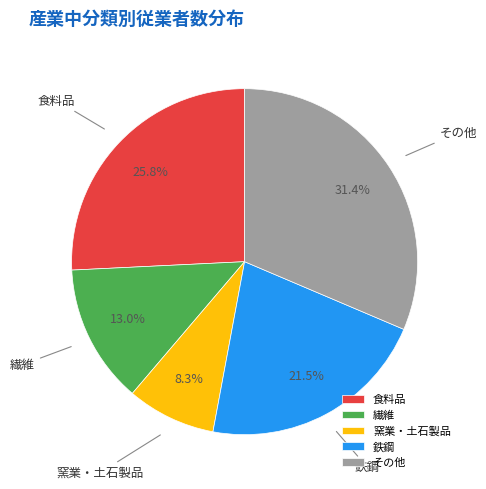

How many segments does this pie chart have?

5